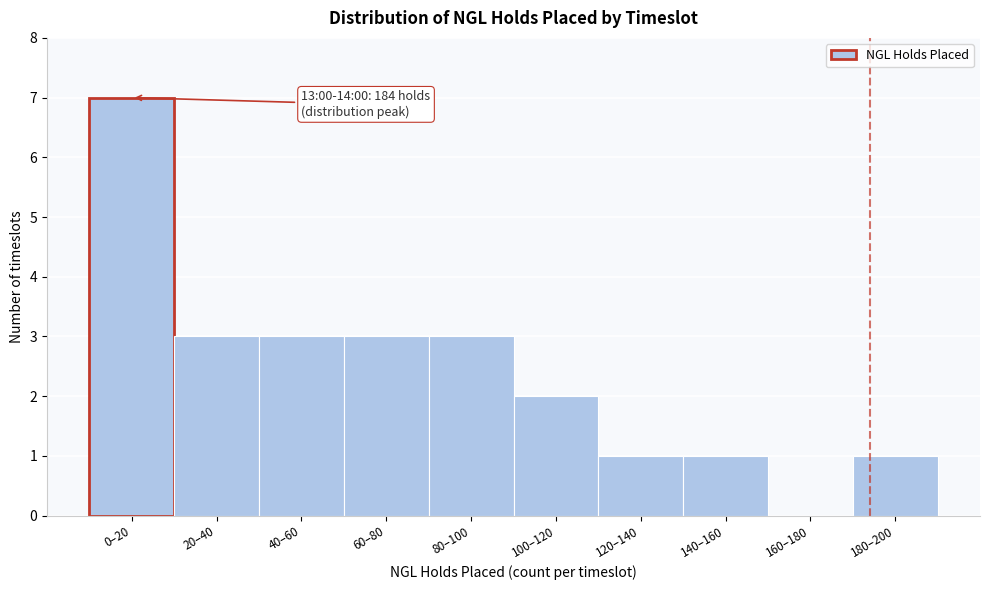

Reading left to right, list all the values displayed in this chart.

0–20=7	20–40=3	40–60=3	60–80=3	80–100=3	100–120=2	120–140=1	140–160=1	160–180=0	180–200=1